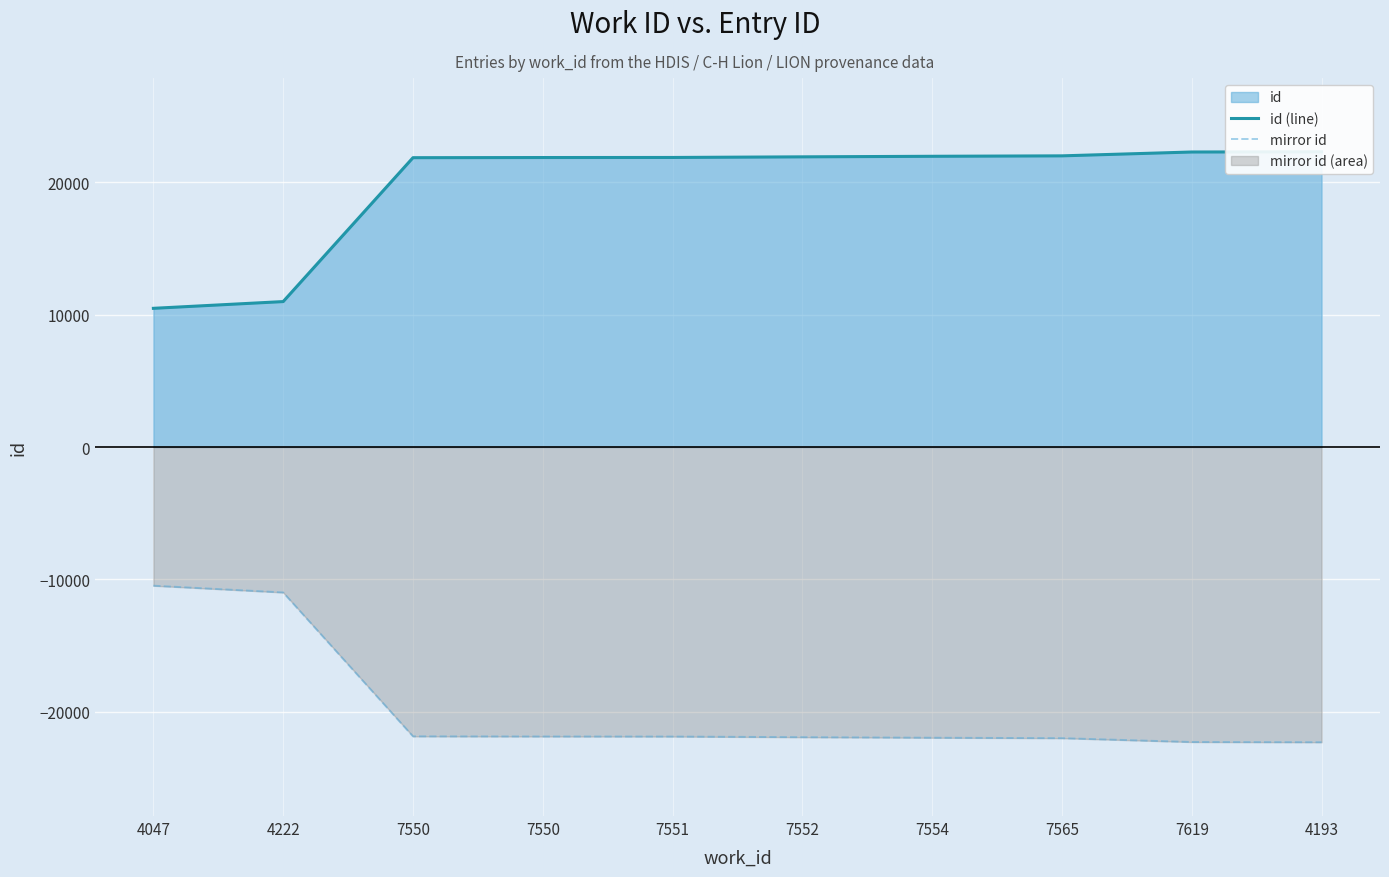

What is the label of the 5th point from the left?

7551